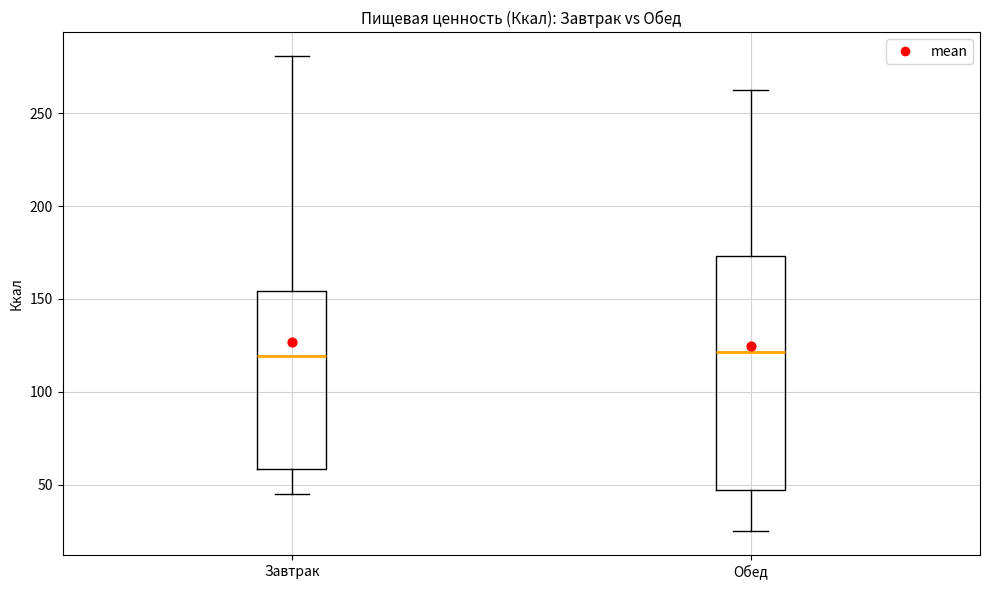

Comparing the boxes themselves (not the whiskers), which one is the tallest?

Обед